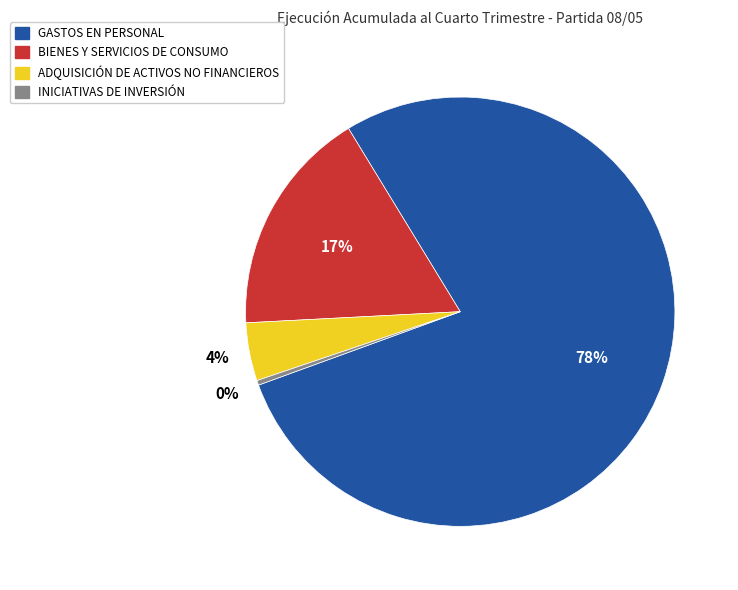

Combined, do BIENES Y SERVICIOS DE CONSUMO and GASTOS EN PERSONAL account for over 50%?

Yes